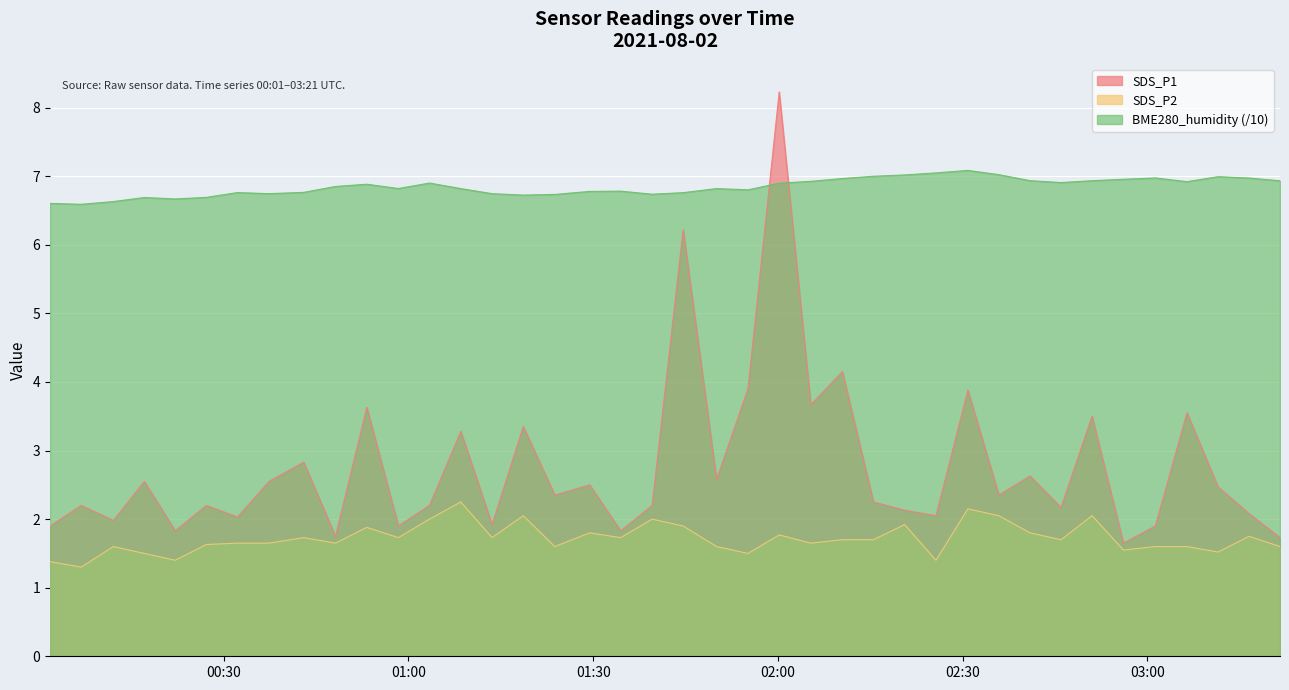

Where do BME280_humidity and SDS_P1 first cross each other?

2021/08/02 01:55:09 and 2021/08/02 02:00:13